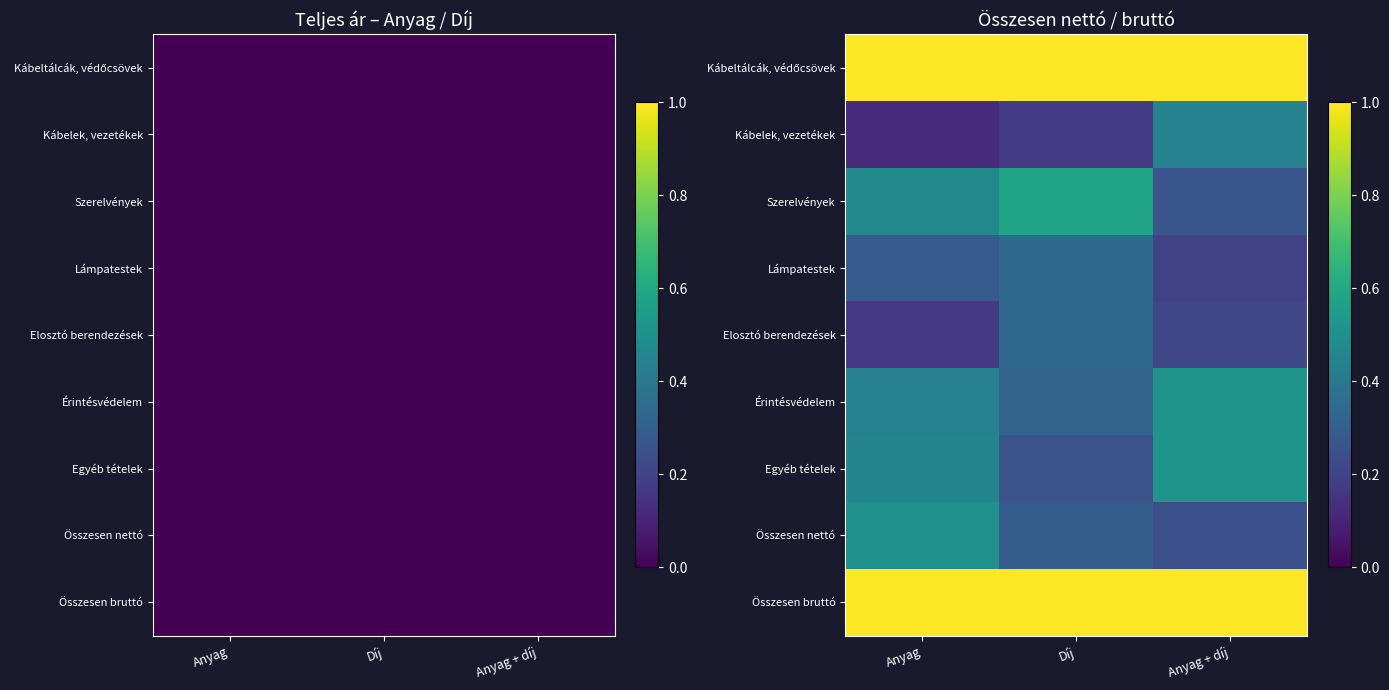

At which category is the sum across all series the highest?

Anyag